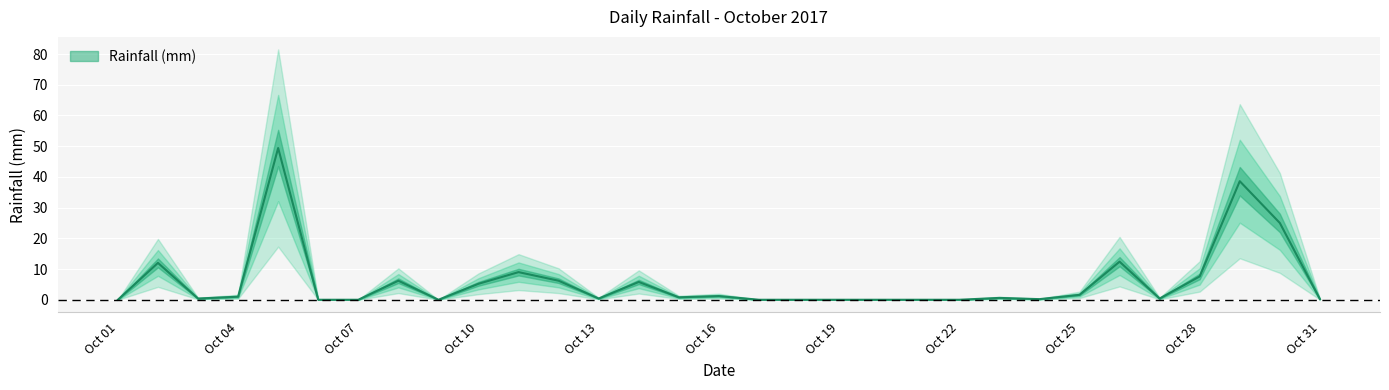

What is the difference between the maximum and minimum values?

49.4